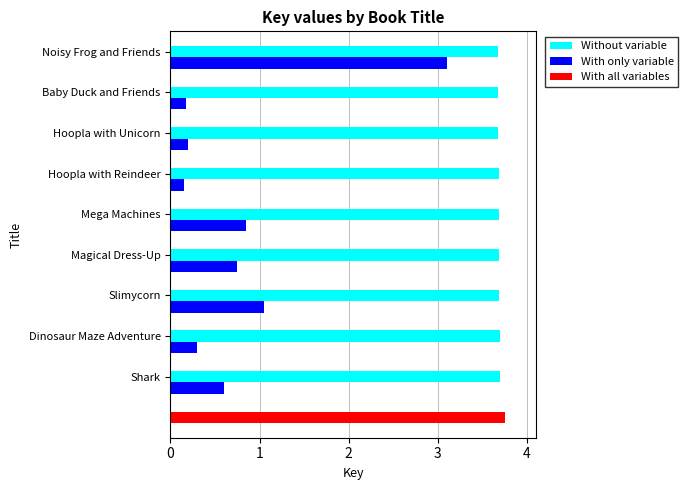

Is the value of Without variable at Slimycorn greater than the value of With only variable at Dinosaur Maze Adventure?

Yes